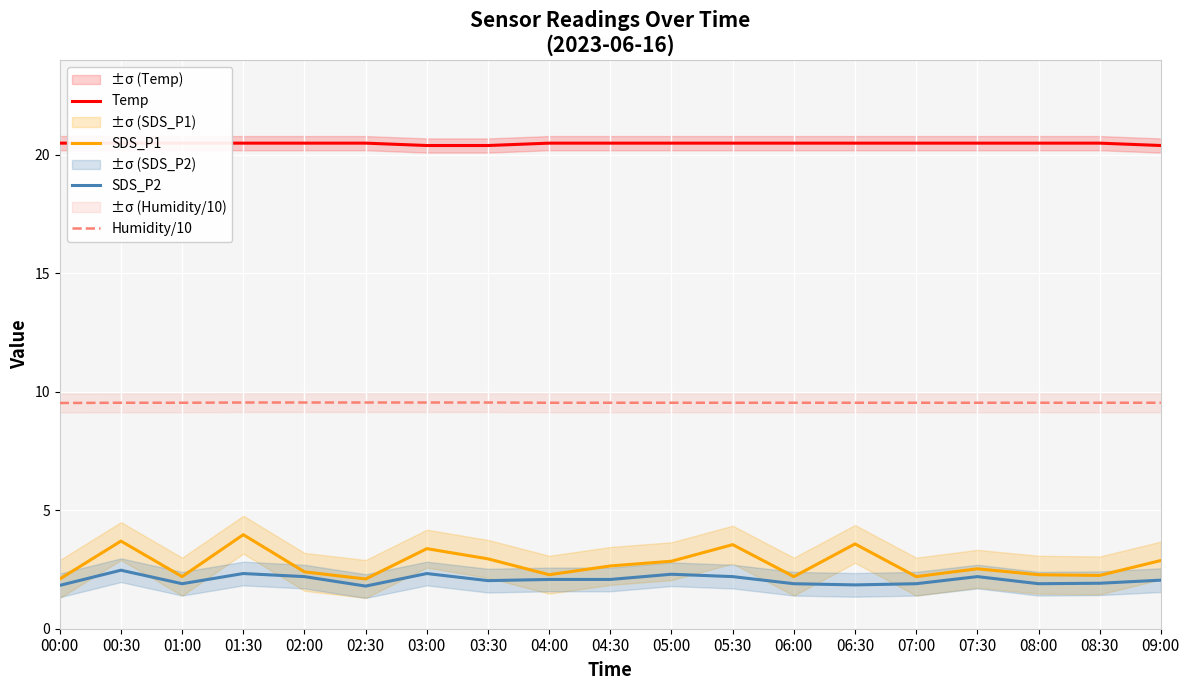

At 09:00, list the series in order from largest to smallest.

Temp, Humidity/10, SDS_P1, SDS_P2